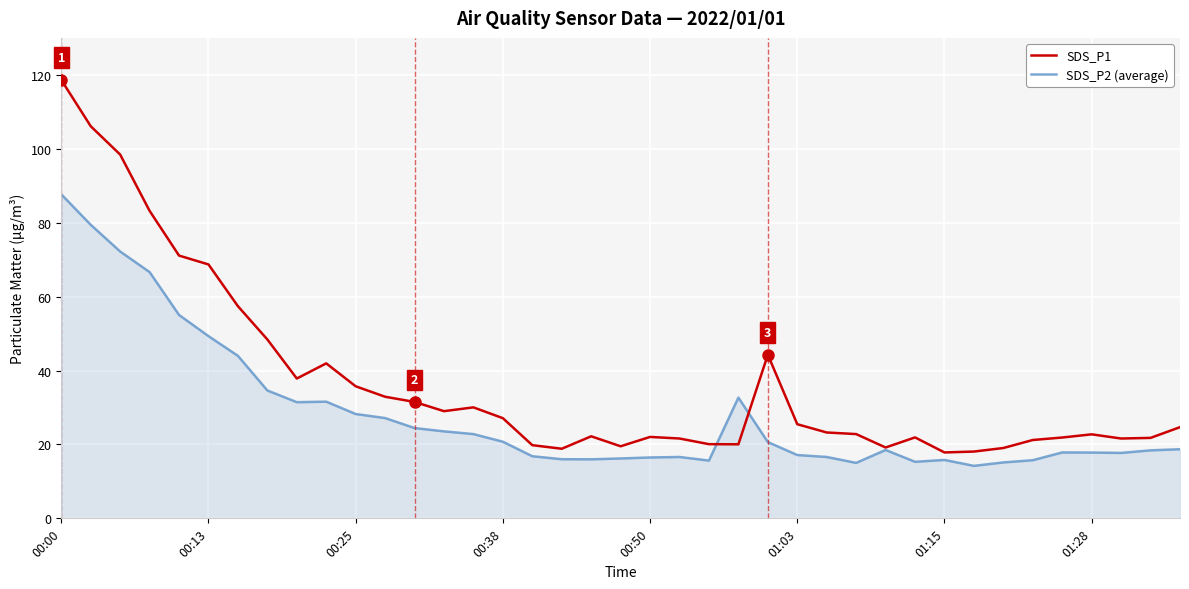

Rank the series by their maximum value, from highest to lowest.

SDS_P1, SDS_P2 (average)